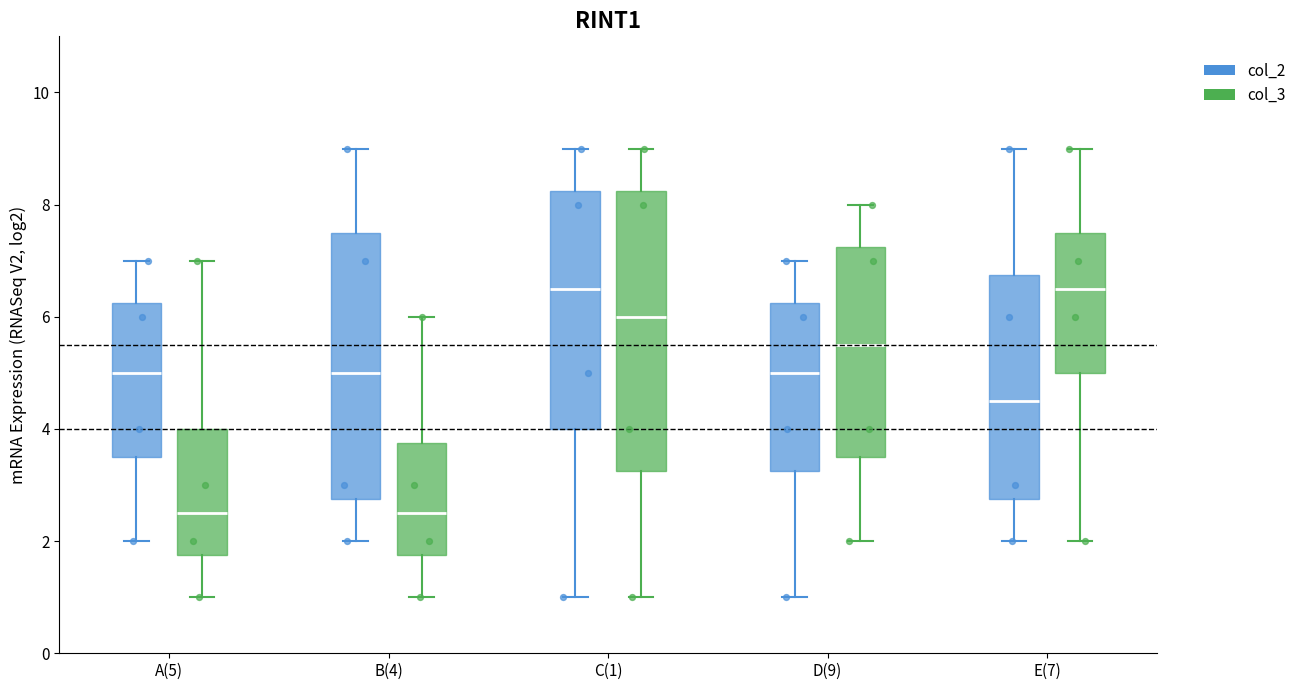

Where does the lower whisker of the box for E(7) (col_3) end on the y-axis? The values are not printed on the chart, so give them approximately, as read against the axis.

2.0